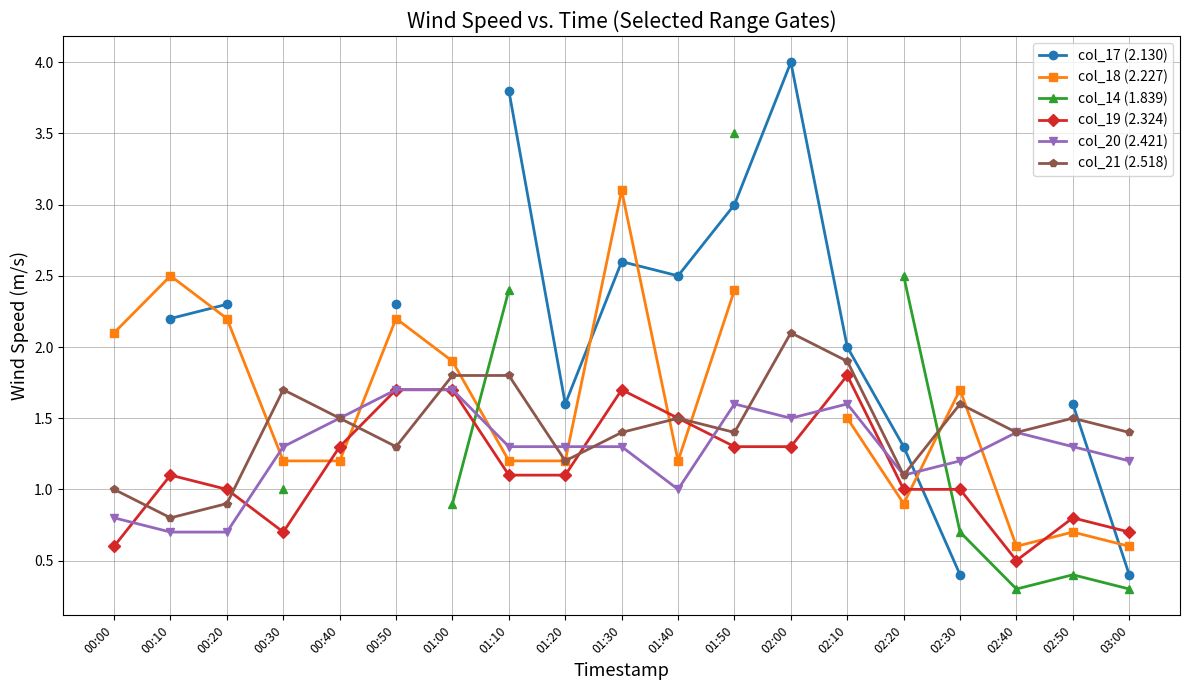

Does the chart have visible grid lines?

Yes